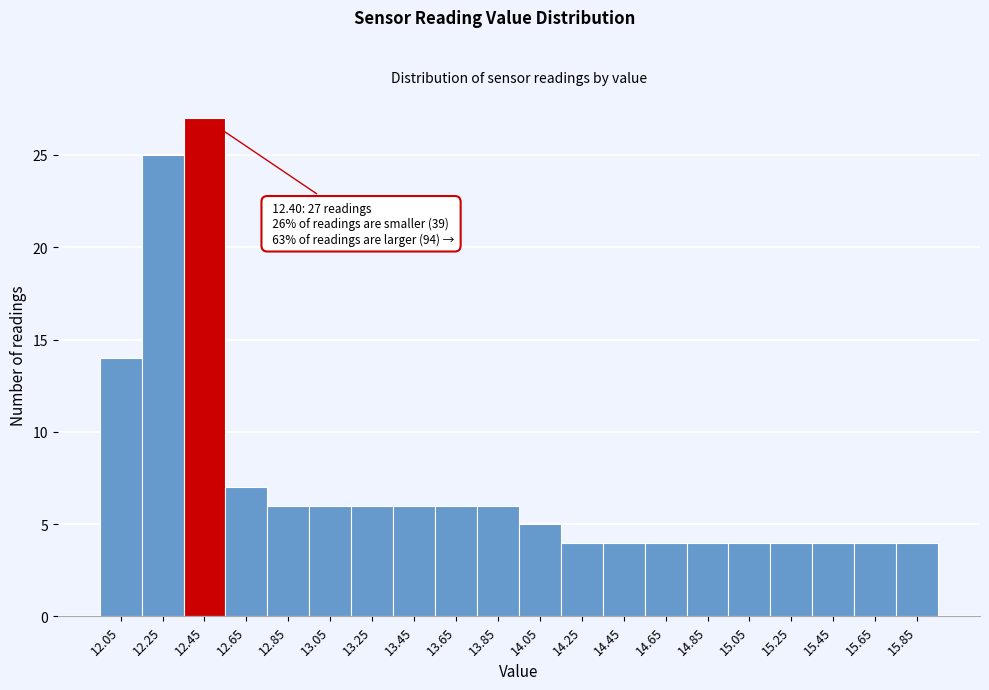

Over which range of the x-axis is the bar tallest?

12.35 to 12.55